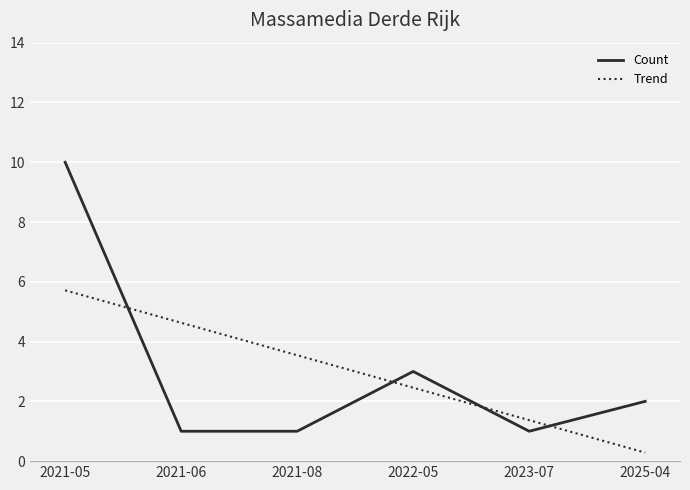

Which series has the largest range (max minus min)?

Count